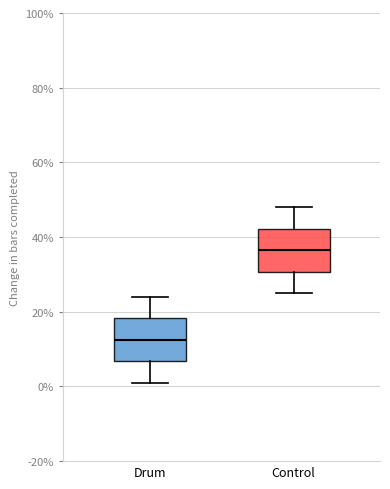

Reading left to right, read every box against the y-axis: the position of its median line, the range the box covers, and the ends of its whiskers. The values are not printed on the chart, so give them approximately, as read against the axis.

Drum: median 12, box 6 to 18, whiskers 2 to 24
Control: median 36, box 30 to 42, whiskers 26 to 48